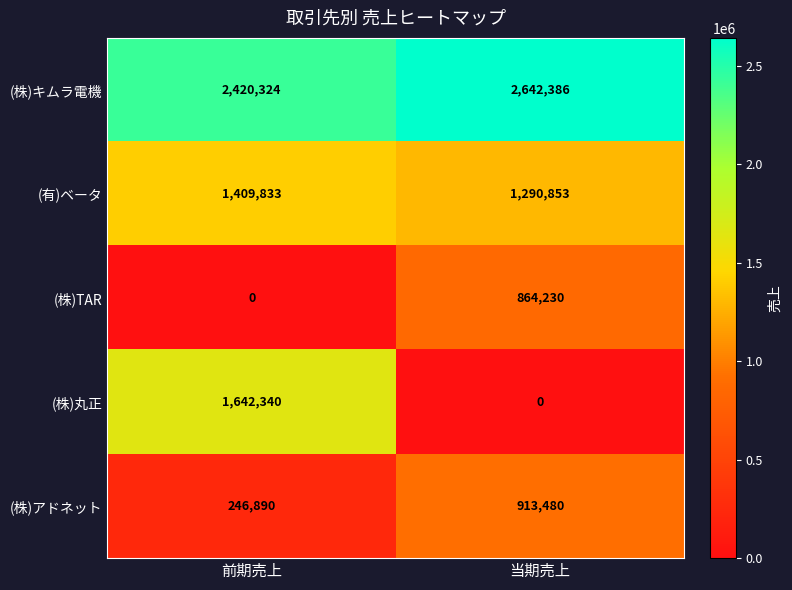

Is it true that (株)丸正 equals 1642340 at 前期売上?

True